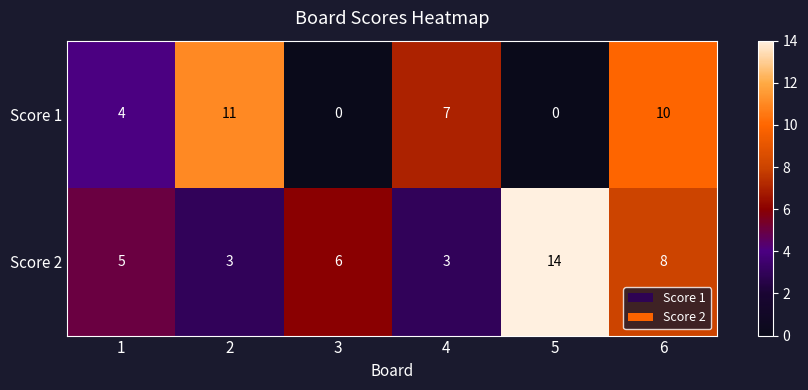

How many distinct data groups are displayed?

2